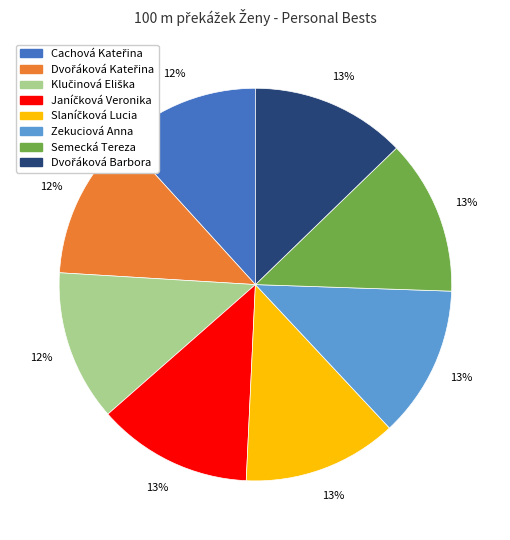

To the nearest percent, what is the average slice percentage?

12%